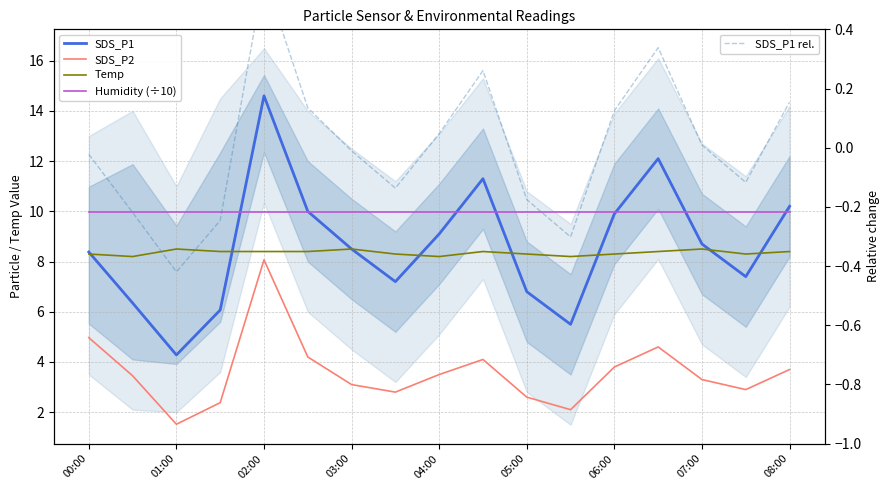

Reading left to right, transcribe all the data shown in this chart.

SDS_P1: 8.4	6.3	4.3	6.1	14.6	10.0	8.5	7.2	9.1	11.3	6.8	5.5	9.9	12.1	8.7	7.4	10.2
SDS_P2: 5.0	3.5	1.5	2.4	8.1	4.2	3.1	2.8	3.5	4.1	2.6	2.1	3.8	4.6	3.3	2.9	3.7
Temp: 8.3	8.2	8.5	8.4	8.4	8.4	8.5	8.3	8.2	8.4	8.3	8.2	8.3	8.4	8.5	8.3	8.4
Humidity (÷10): 10.0	10.0	10.0	10.0	10.0	10.0	10.0	10.0	10.0	10.0	10.0	10.0	10.0	10.0	10.0	10.0	10.0
SDS_P1 rel.: -0.0	-0.2	-0.4	-0.2	0.6	0.1	-0.0	-0.1	0.0	0.3	-0.2	-0.3	0.1	0.3	0.0	-0.1	0.2